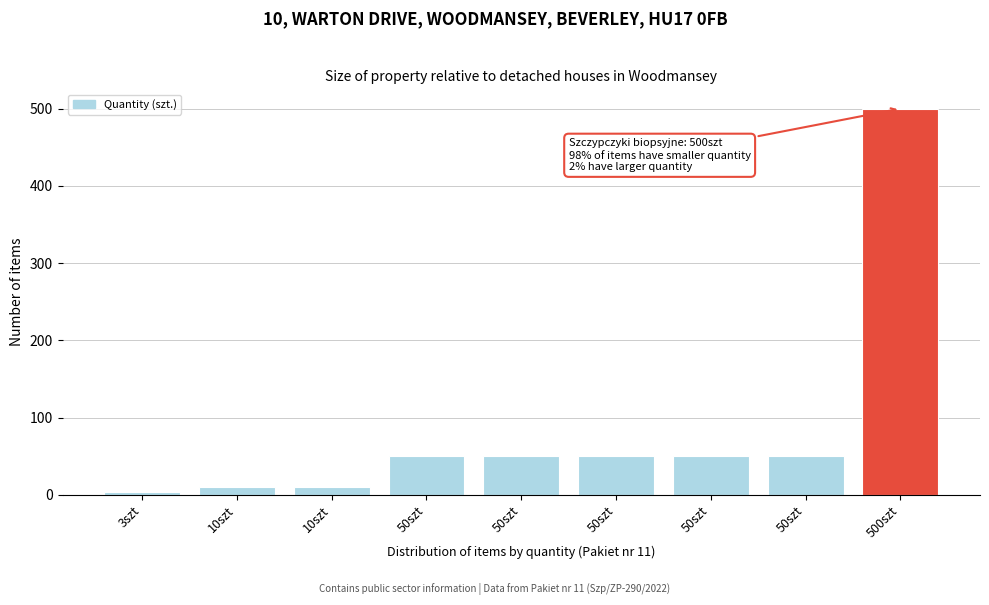

Count the number of categories in the chart.

9